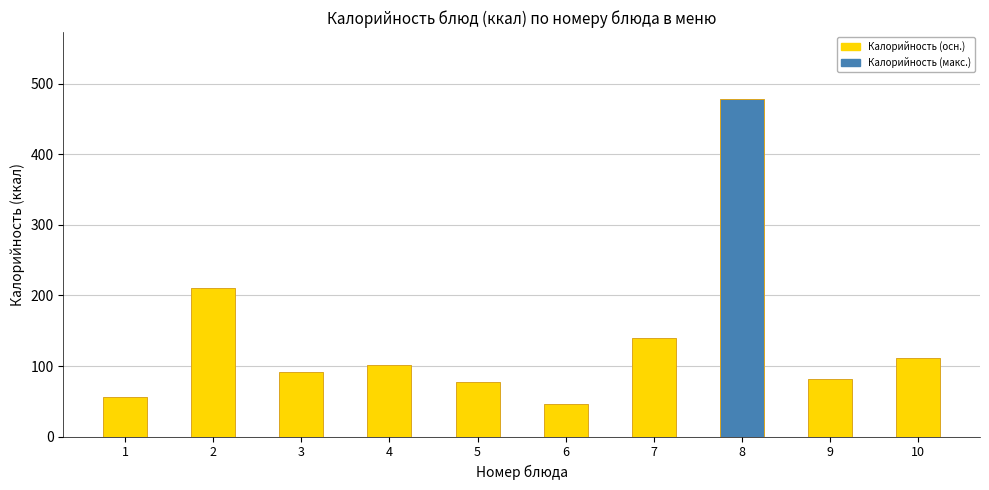

Reading left to right, transcribe all the data shown in this chart.

1=56.6	2=210.4	3=91.2	4=101.2	5=77.7	6=45.6	7=139.4	8=478.0	9=81.0	10=111.0